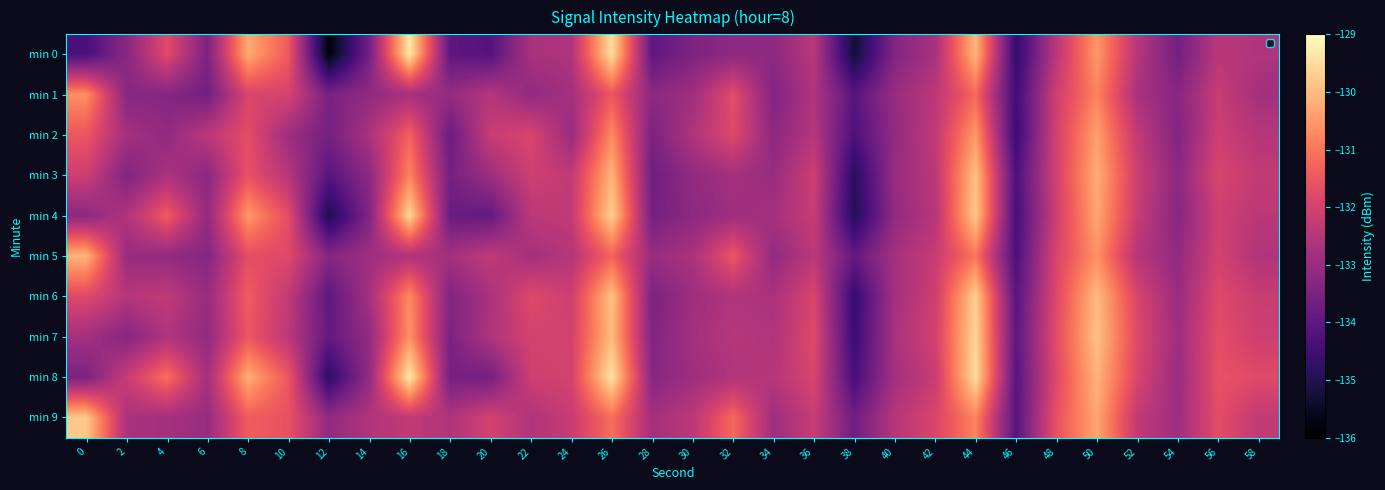

What is the total value across all series at 40?

-1329.2